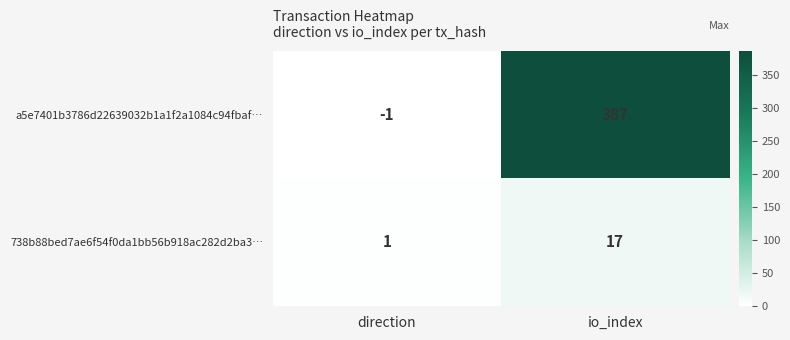

Which series has the largest range (max minus min)?

a5e7401b3786d22639032b1a1f2a1084c94fbaf…